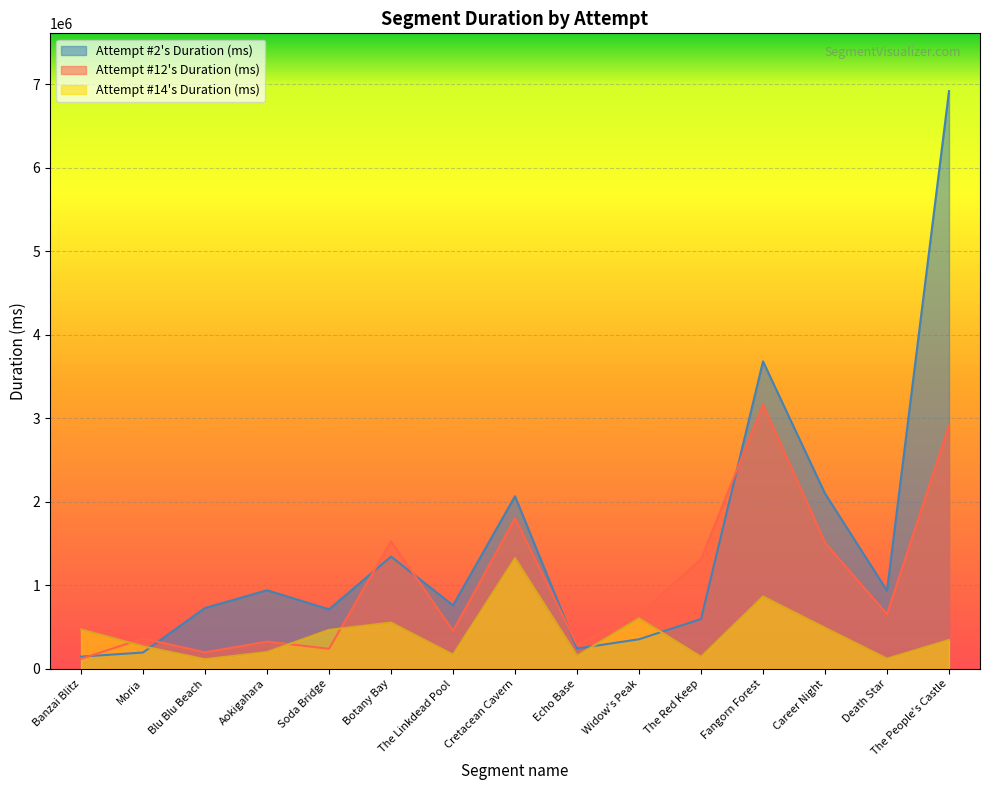

Reading left to right, what are all the values shown in this chart?

Attempt #2's Duration (ms): Banzai Blitz=147611	Moria=196914	Blu Blu Beach=730024	Aokigahara=941915	Soda Bridge=713701	Botany Bay=1345405	The Linkdead Pool=760827	Cretacean Cavern=2067004	Echo Base=244290	Widow's Peak=355490	The Red Keep=597437	Fangorn Forest=3680934	Career Night=2100047	Death Star=936436	The People's Castle=6915904
Attempt #12's Duration (ms): Banzai Blitz=120750	Moria=365148	Blu Blu Beach=199336	Aokigahara=327873	Soda Bridge=241673	Botany Bay=1527804	The Linkdead Pool=455786	Cretacean Cavern=1804223	Echo Base=290463	Widow's Peak=652634	The Red Keep=1311647	Fangorn Forest=3164333	Career Night=1511457	Death Star=655612	The People's Castle=2914327
Attempt #14's Duration (ms): Banzai Blitz=473373	Moria=271303	Blu Blu Beach=117000	Aokigahara=203221	Soda Bridge=467953	Botany Bay=555646	The Linkdead Pool=171912	Cretacean Cavern=1326506	Echo Base=157902	Widow's Peak=606468	The Red Keep=145912	Fangorn Forest=867486	Career Night=493367	Death Star=123743	The People's Castle=348056